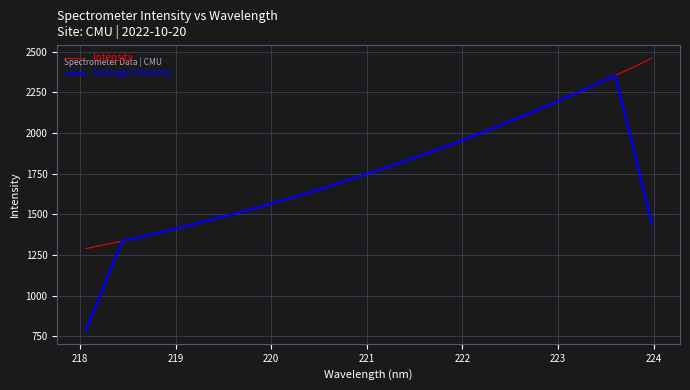

What are all the series names shown in the legend?

Intensity, Average Intensity